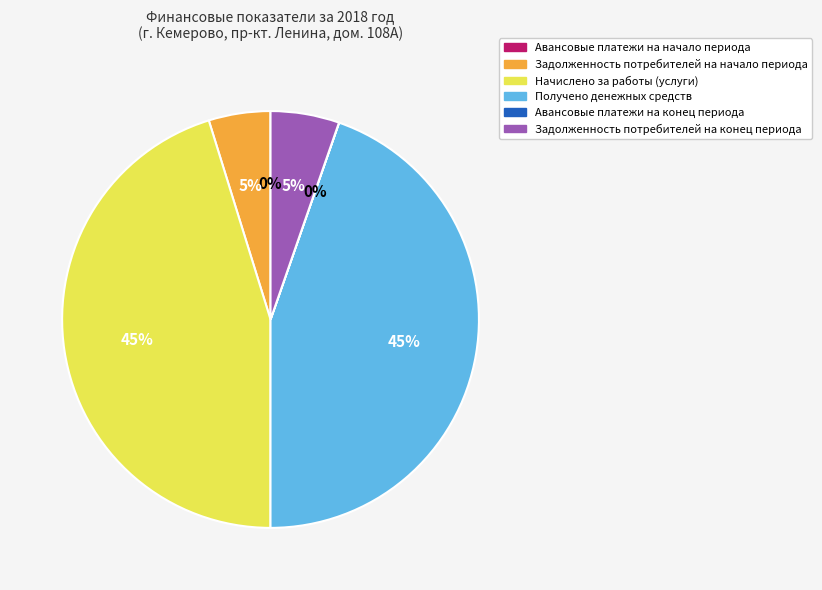

Is there a majority slice in this chart?

No